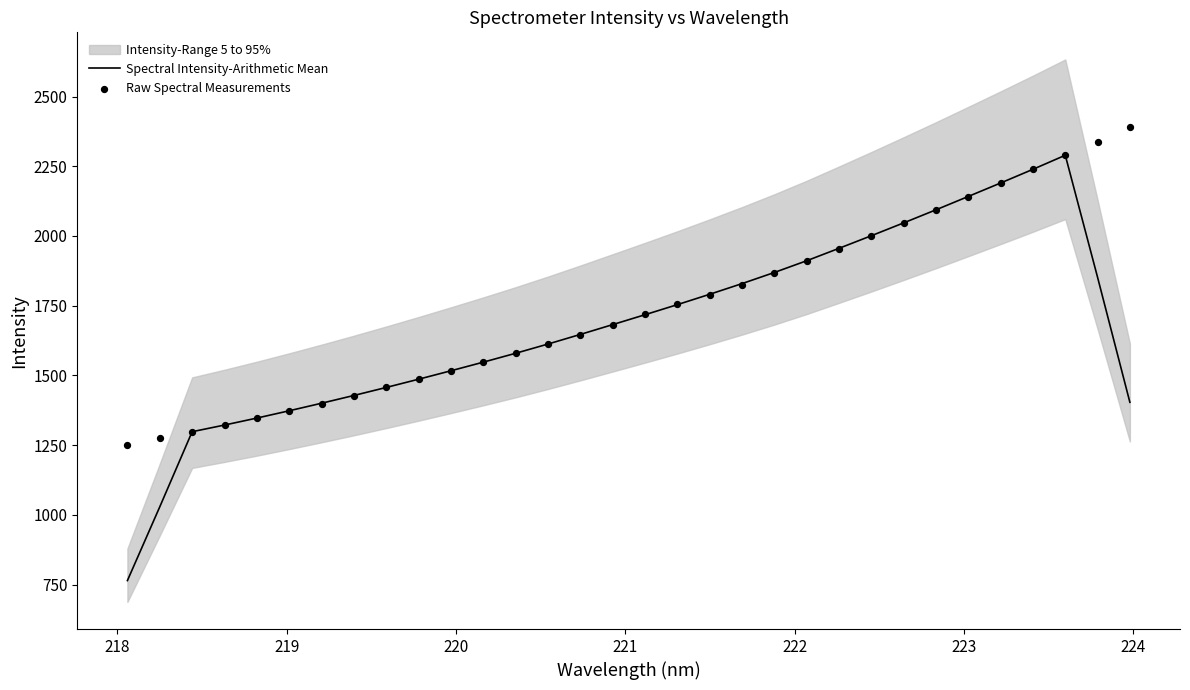

Which series reaches the minimum Y coordinate?

Spectral Intensity-Arithmetic Mean